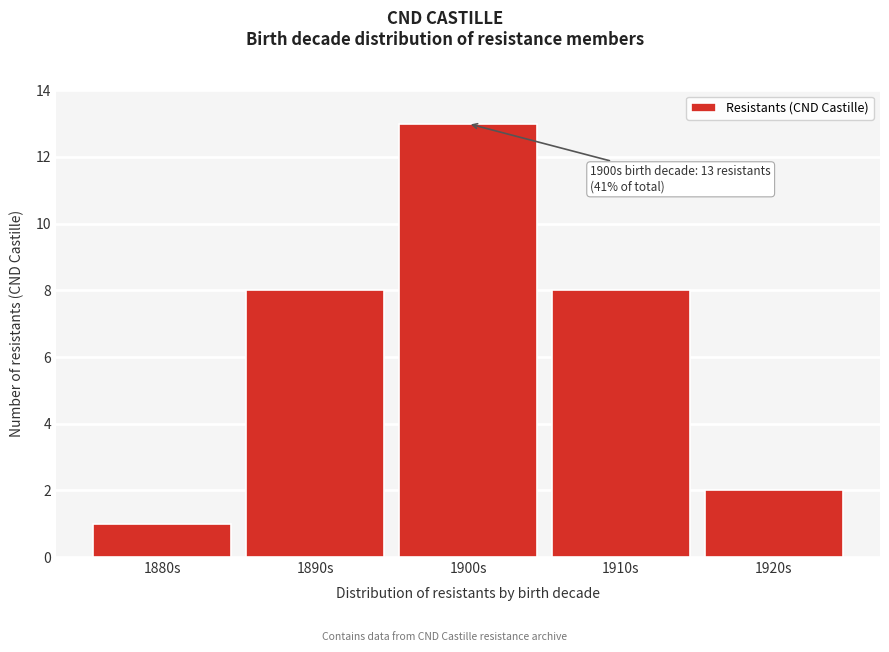

Reading left to right, transcribe all the data shown in this chart.

1	8	13	8	2